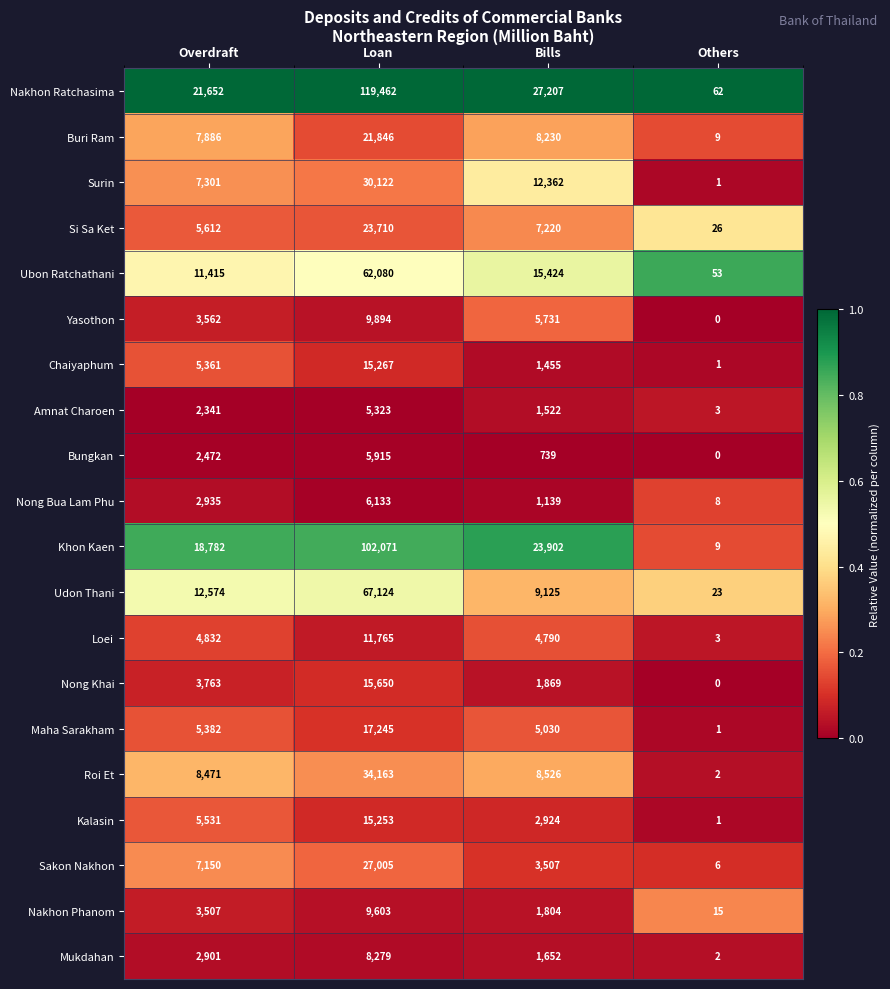

At Overdraft, list the series in order from smallest to largest.

Amnat Charoen, Bungkan, Mukdahan, Nong Bua Lam Phu, Nakhon Phanom, Yasothon, Nong Khai, Loei, Chaiyaphum, Maha Sarakham, Kalasin, Si Sa Ket, Sakon Nakhon, Surin, Buri Ram, Roi Et, Ubon Ratchathani, Udon Thani, Khon Kaen, Nakhon Ratchasima